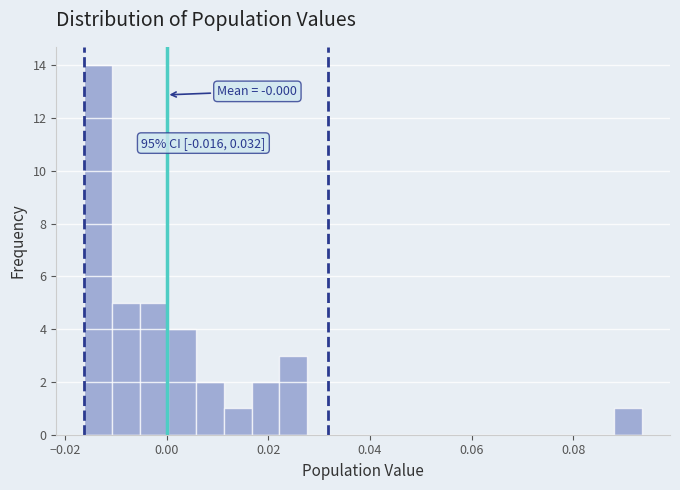

Read against the x-axis, roughly where is the centre of the tallest bar?

-0.014